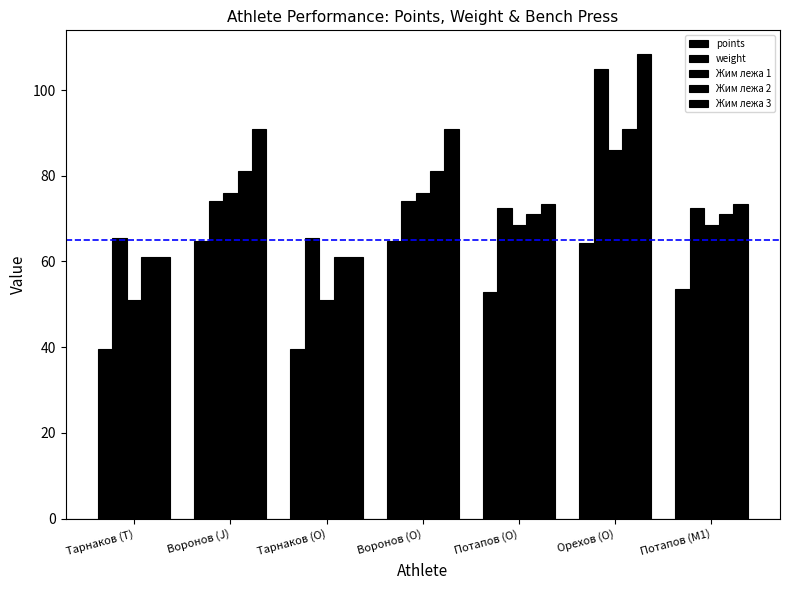

What is the sum of the Жим лежа 1 values at Воронов (O) and Воронов (J)?

152.0